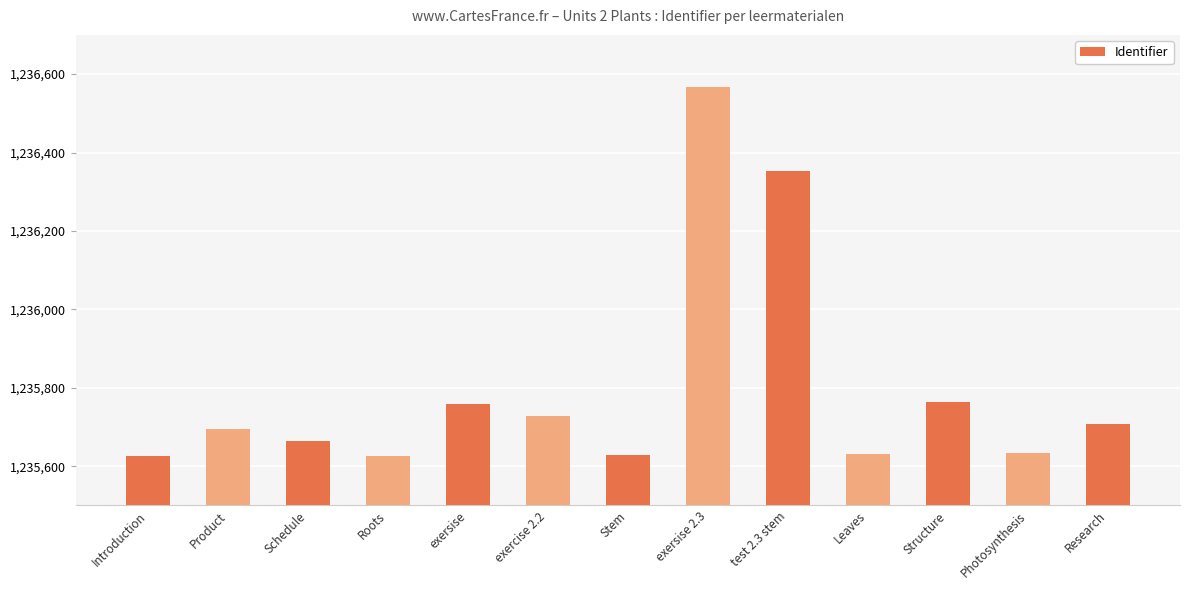

How many data points are less than 1235696?

6